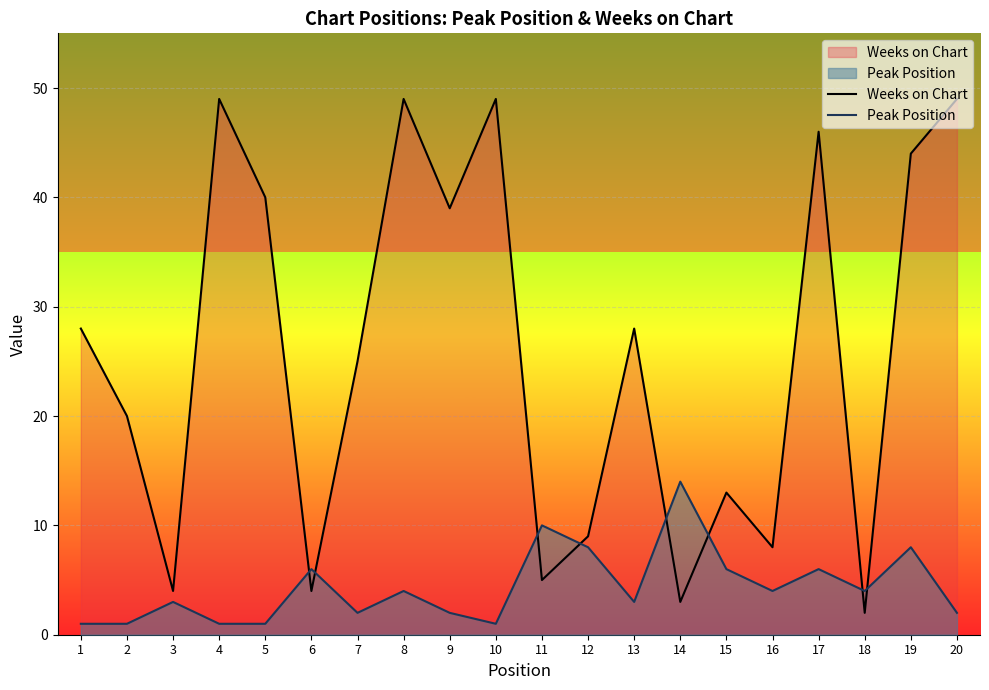

What is the total value across all series at 11?

15